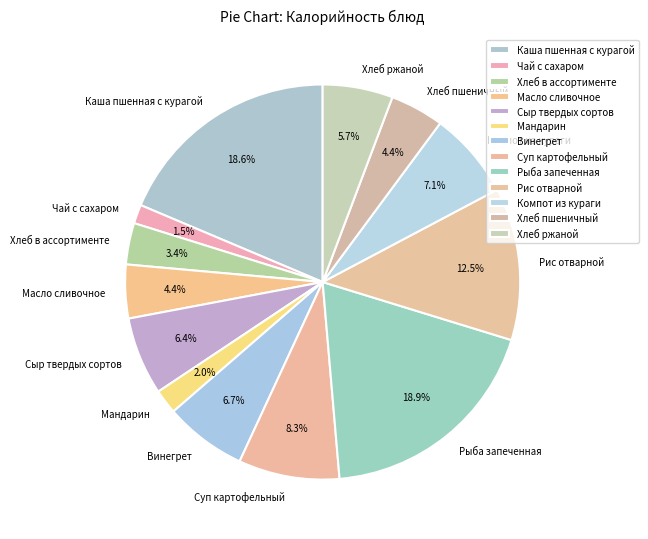

Count the number of slices in the pie.

13